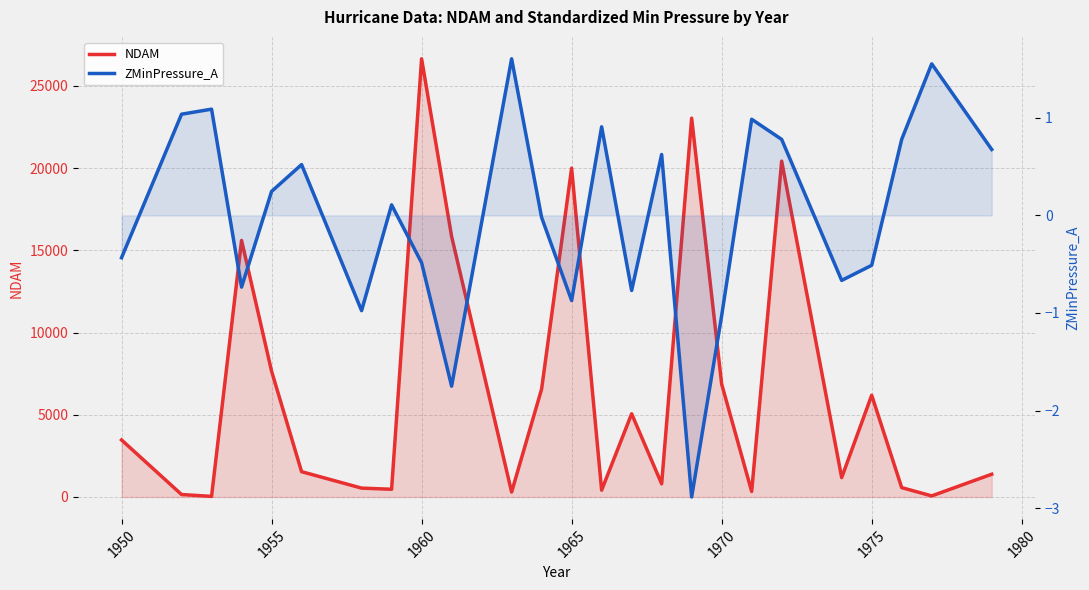

What is the value of the ZMinPressure_A point at the 1st from the left?

-0.4